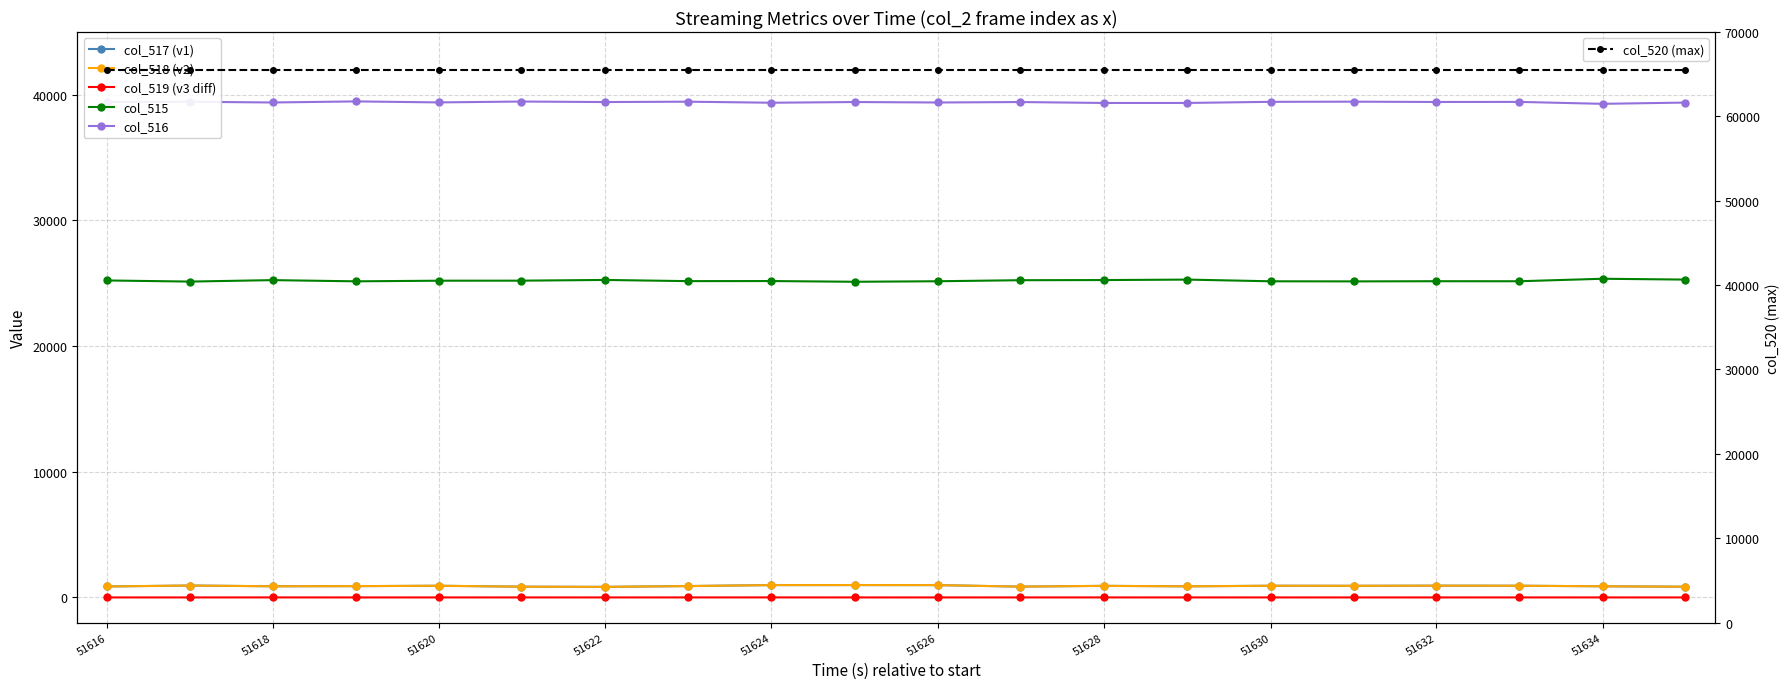

What are all the series names shown in the legend?

col_517 (v1), col_518 (v2), col_519 (v3 diff), col_515, col_516, col_520 (max)